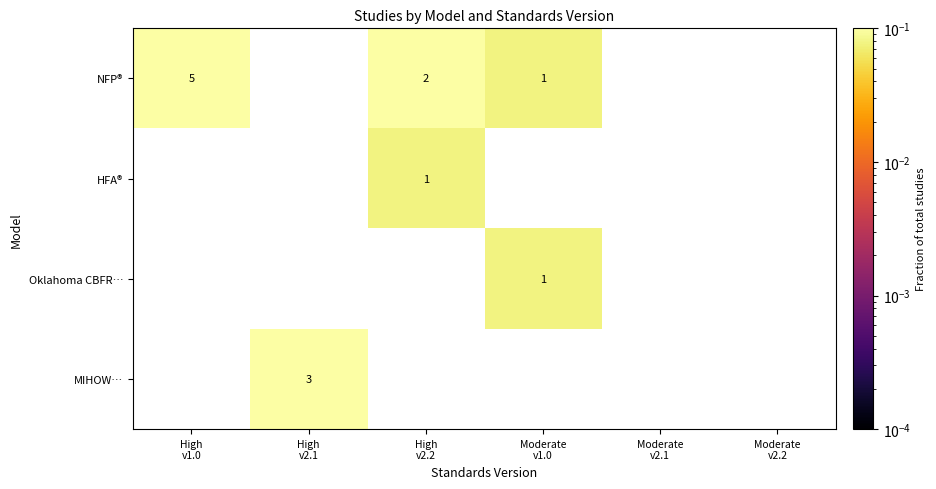

At which label is NFP® closest to 0?

Moderate v1.0